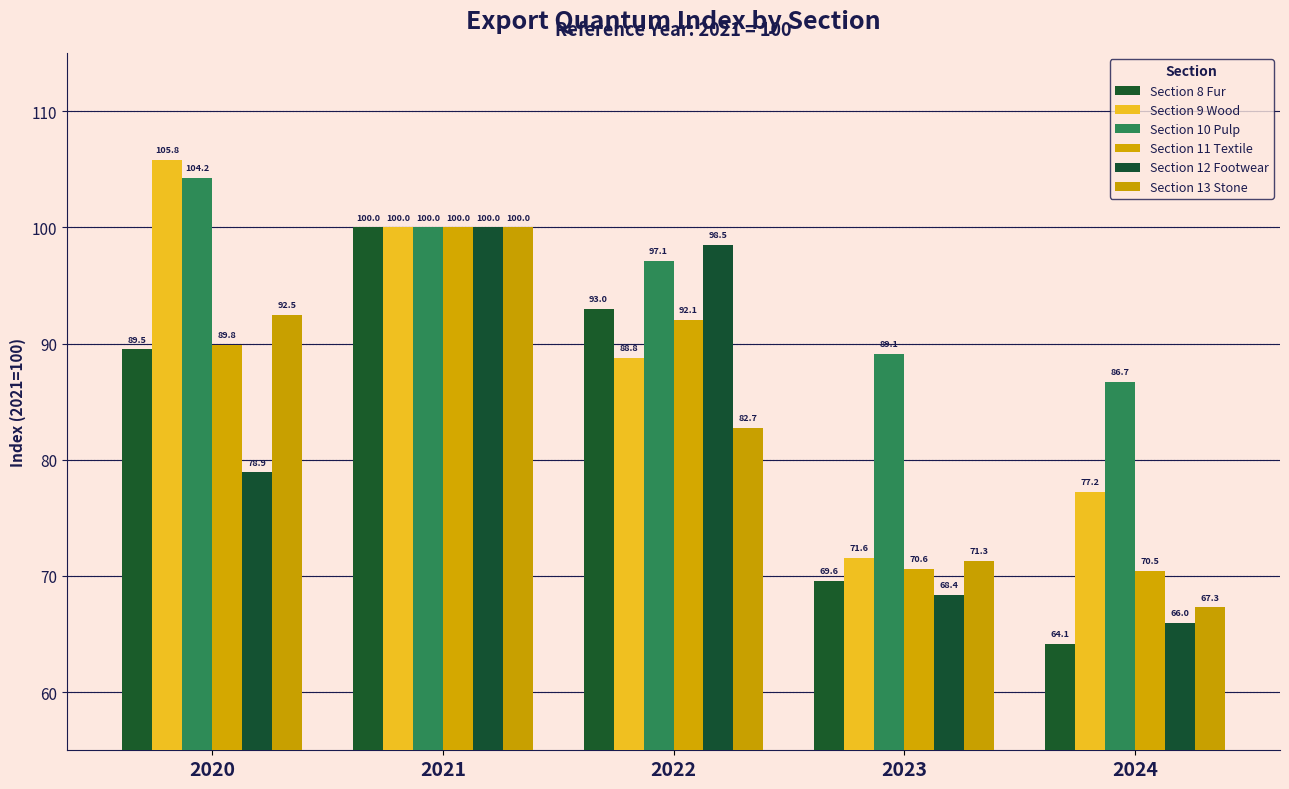

Are the bars grouped side by side (vs. stacked)?

Yes